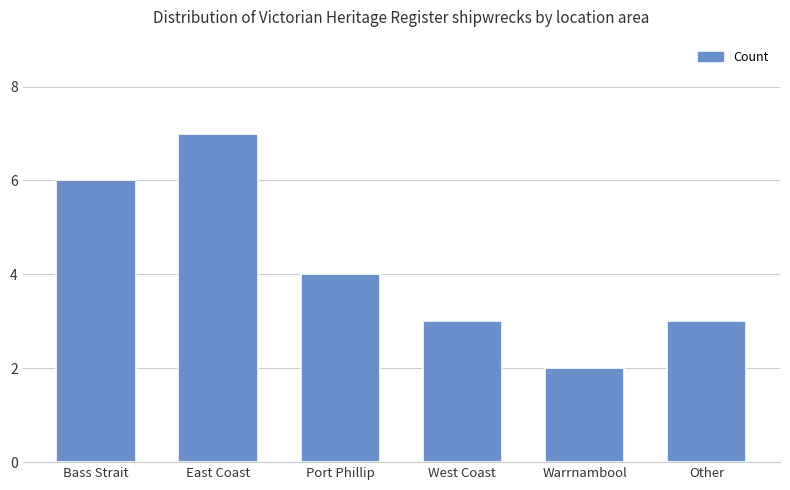

What is the average value?

4